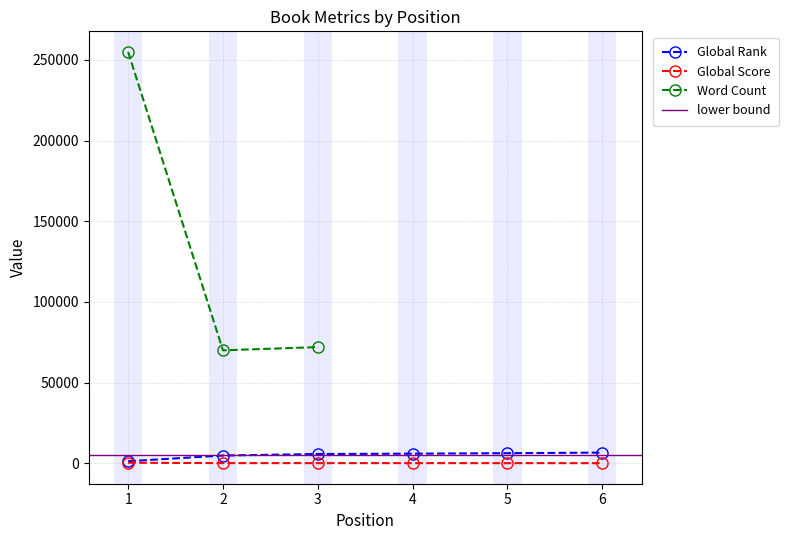

Where is Global Rank nearest to the value 3927?

2